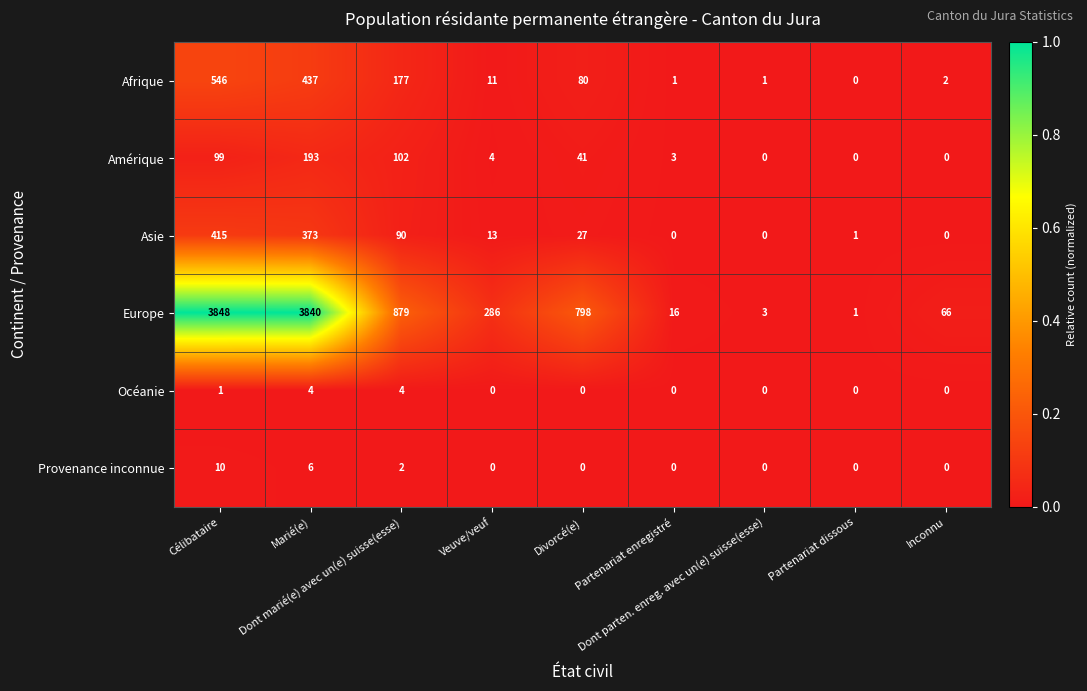

What is the difference between the maximum and second lowest values in the Afrique series?

545